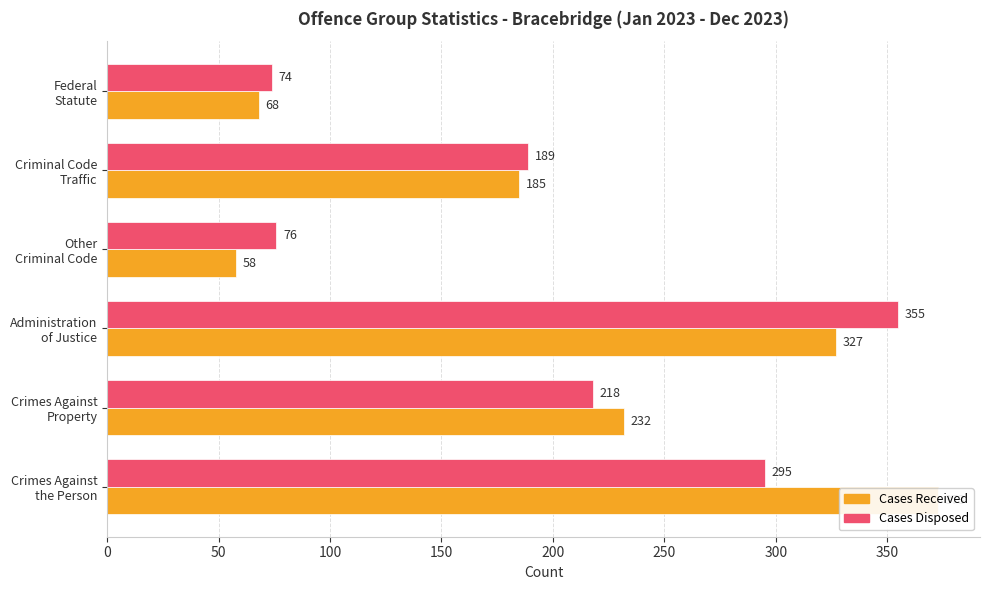

True or false: Cases Received has a value of 77 at Administration of Justice.

False